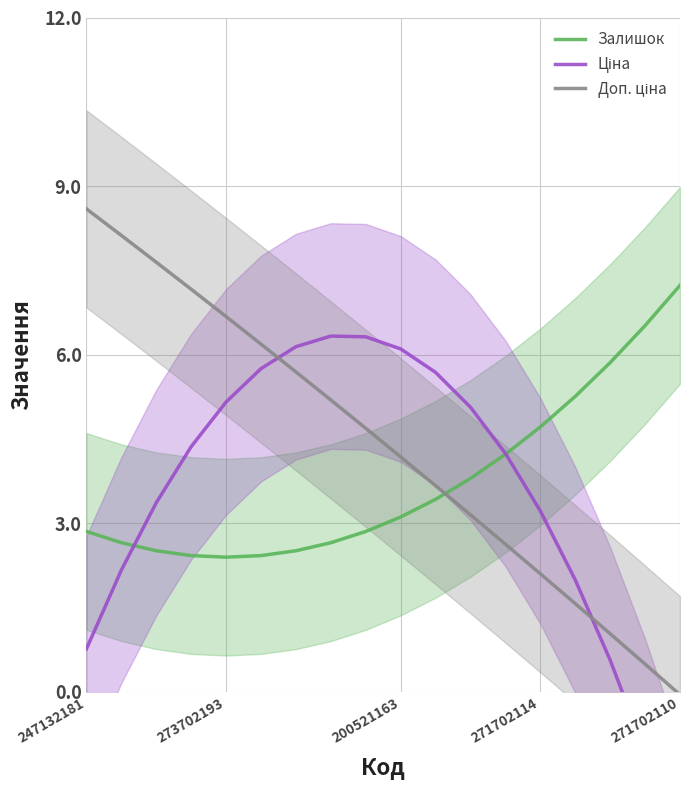

How many lines are shown in the chart?

3